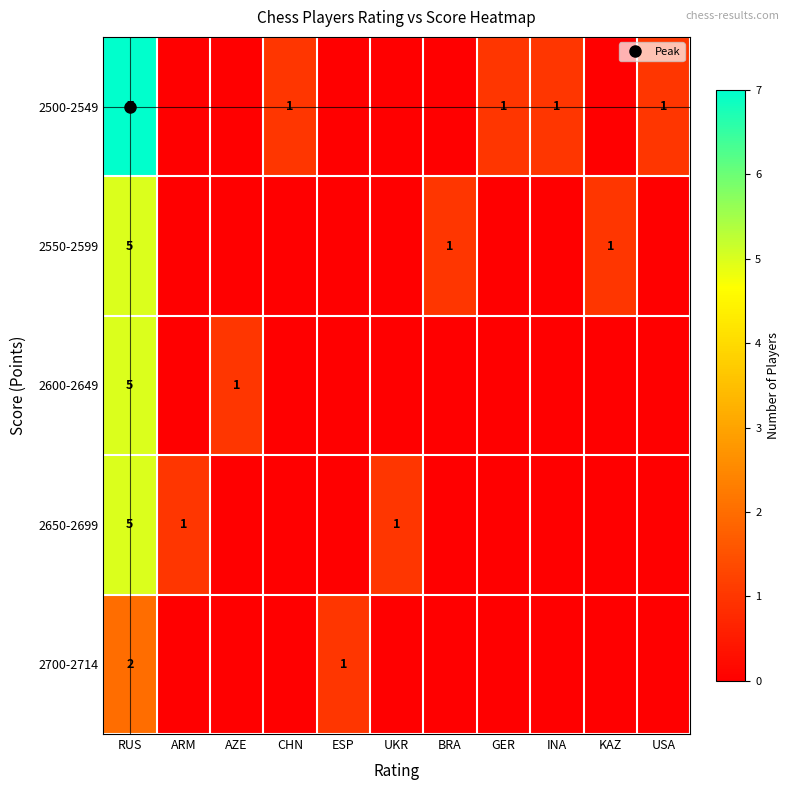

True or false: 2650-2699 has a value of -2 at CHN.

False